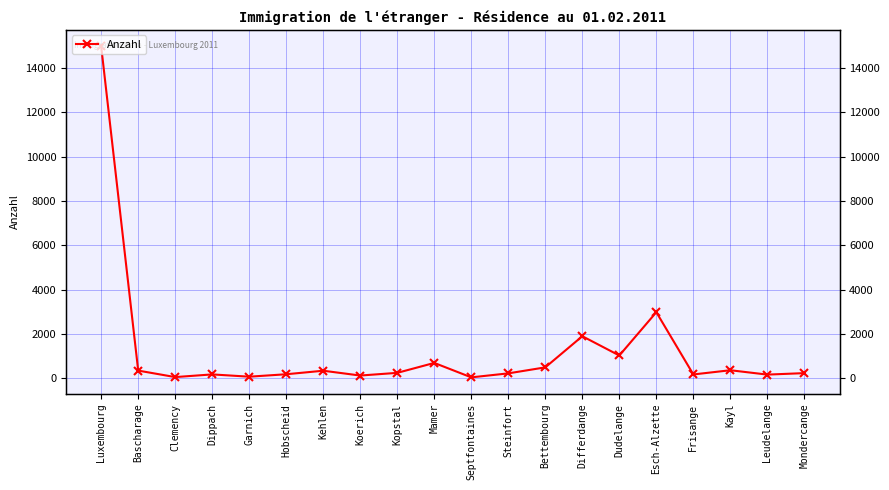

At which category does the chart reach its minimum across all series?

Septfontaines